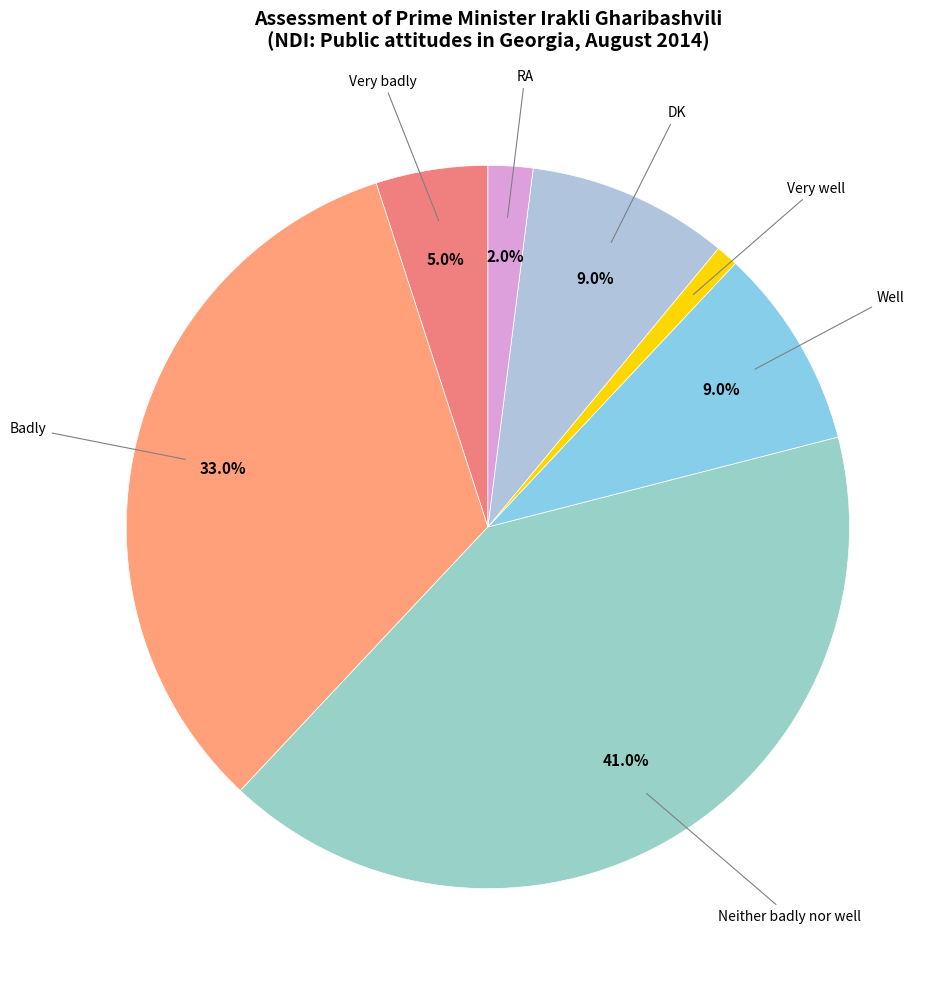

Is it true that Well is 9% of the pie?

True